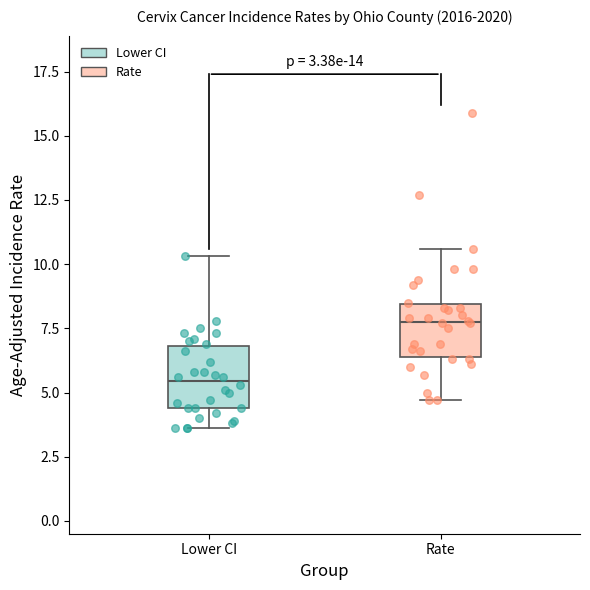

Which box has the highest median line?

Rate